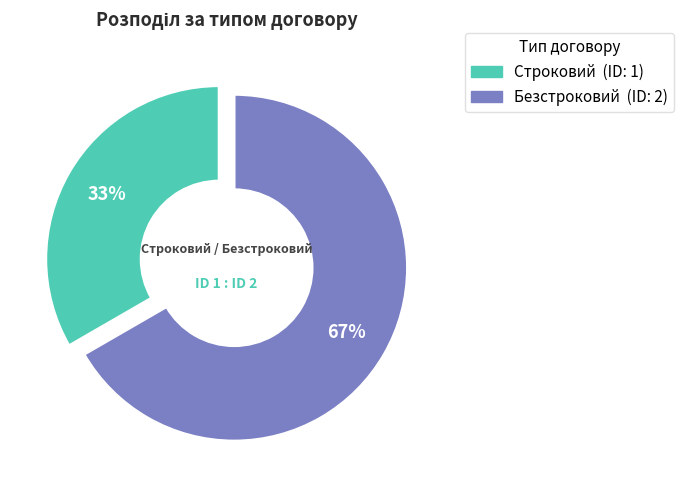

Does any single category account for the majority?

Yes